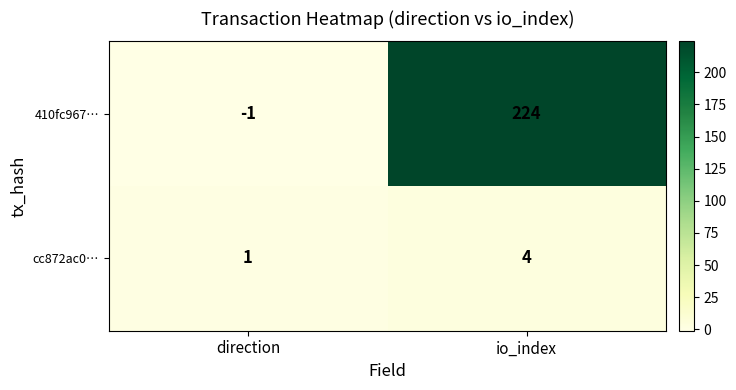

Which series has the widest spread of values?

410fc967…